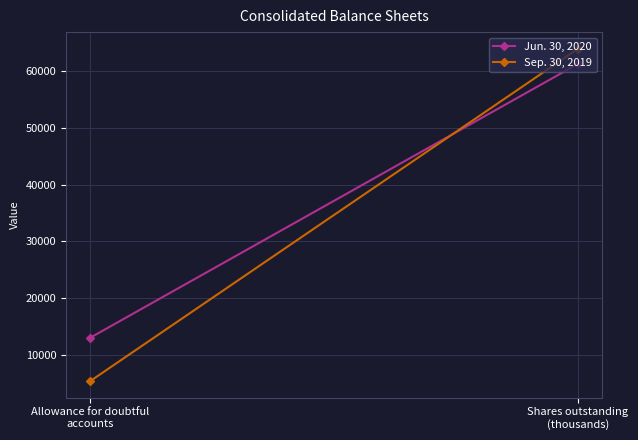

What position from the right is Allowance for doubtful
accounts?

2